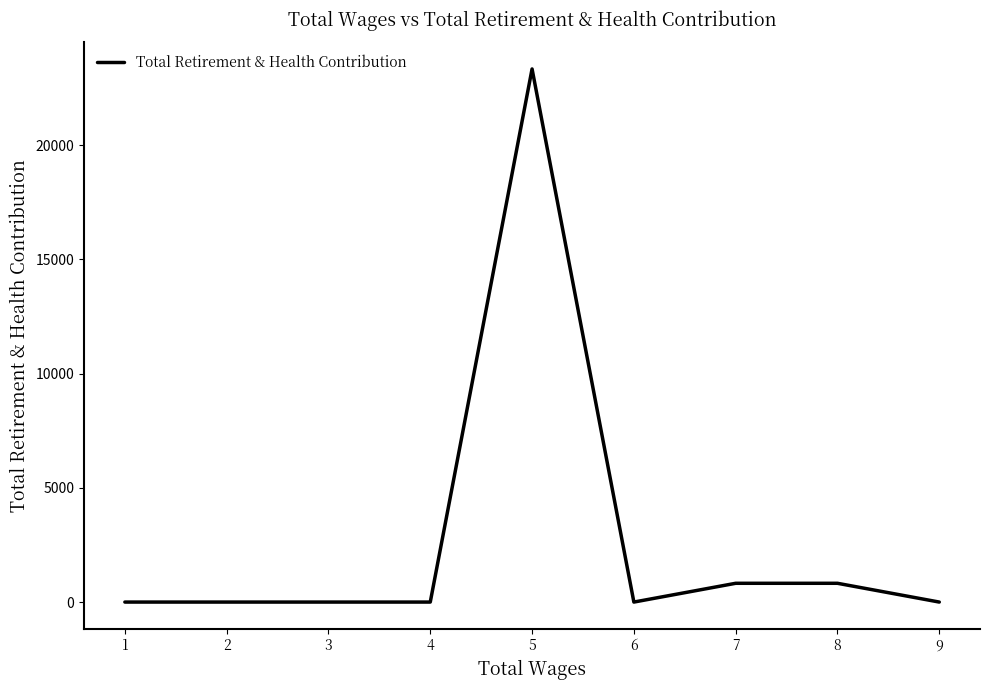

The value at 1 is 0. True or false?

True